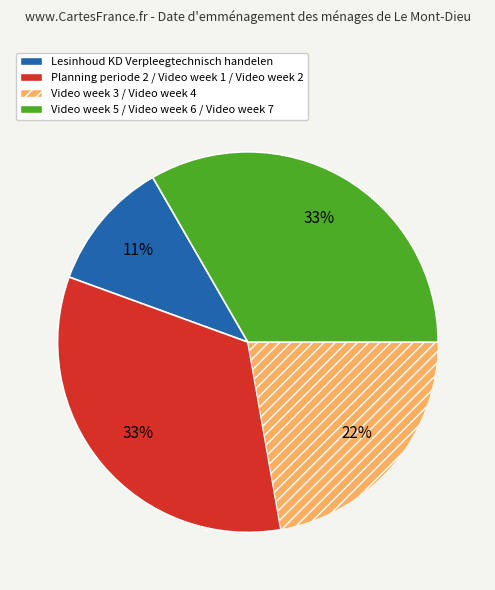

To the nearest percent, what is the average slice percentage?

25%